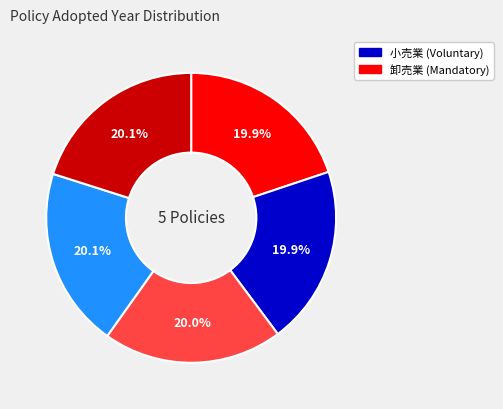

How many segments does this pie chart have?

5